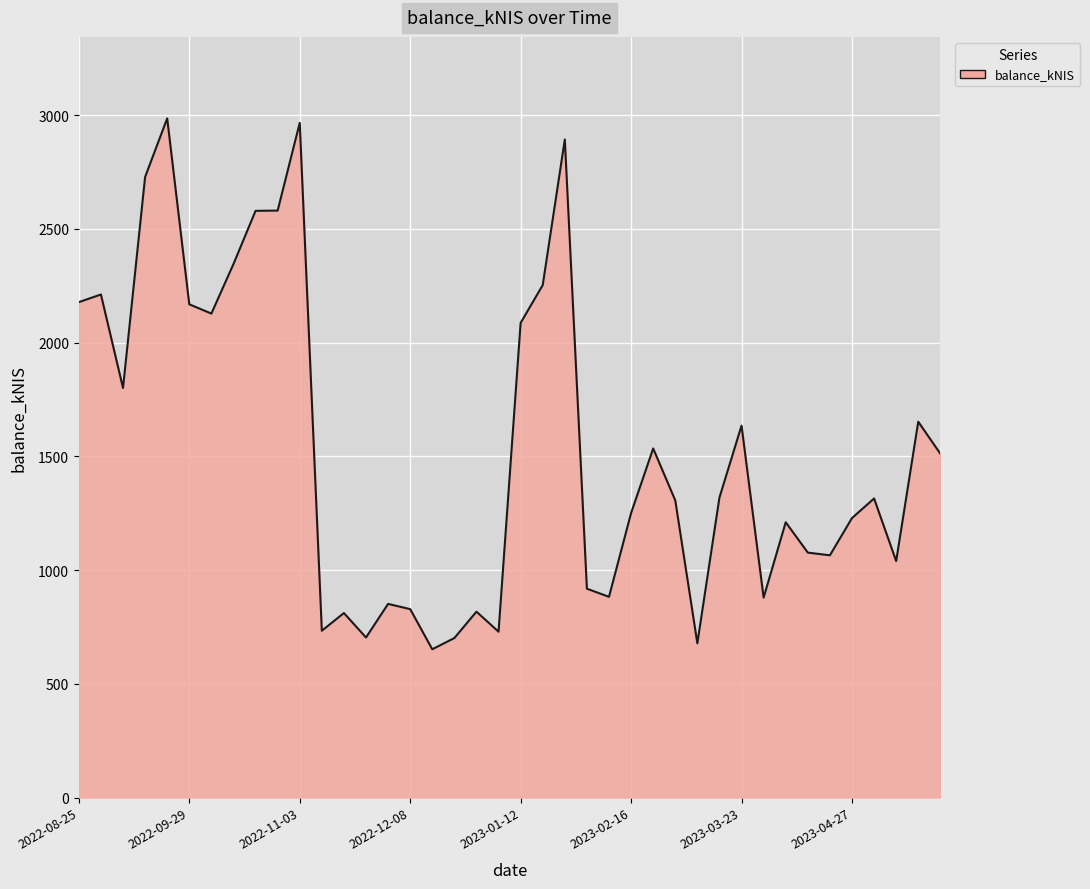

What is the maximum value shown in the chart?

2986.1